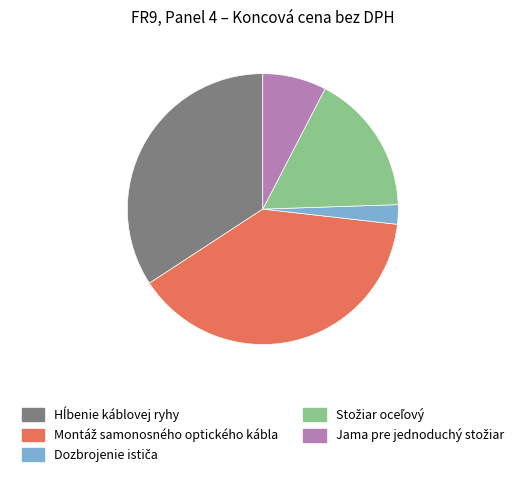

Is there any slice that represents more than half of the pie?

No